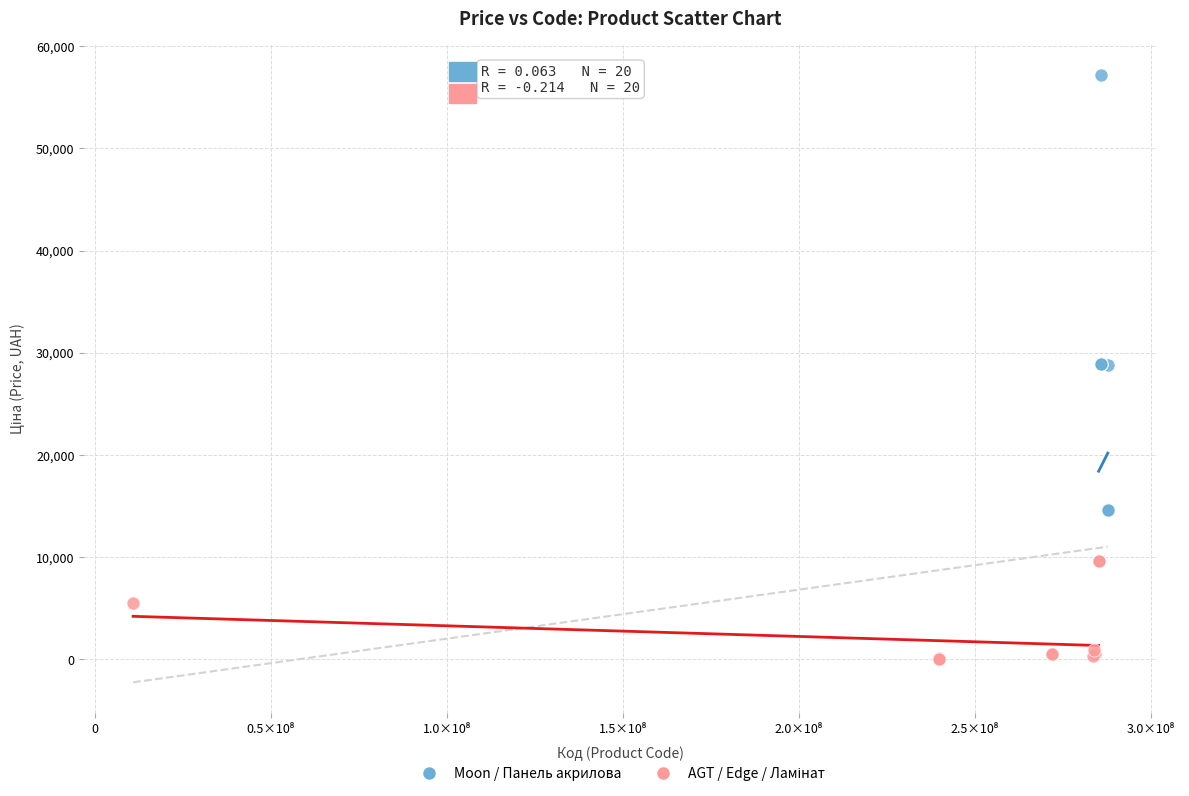

Which series reaches the maximum Y coordinate?

Moon / Панель акрилова